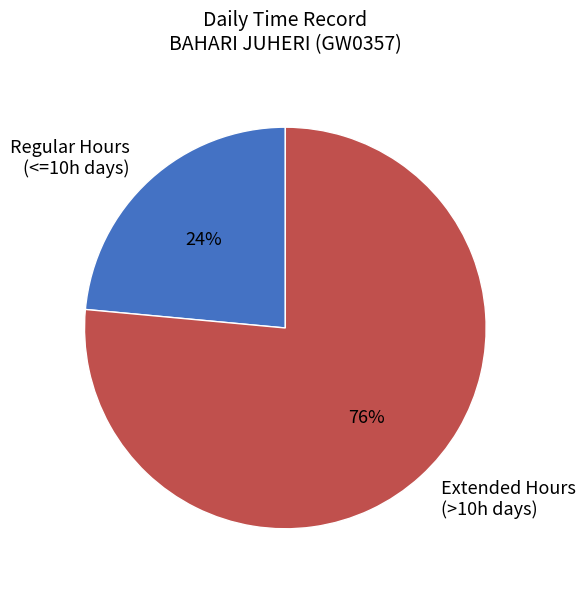

How many segments does this pie chart have?

2